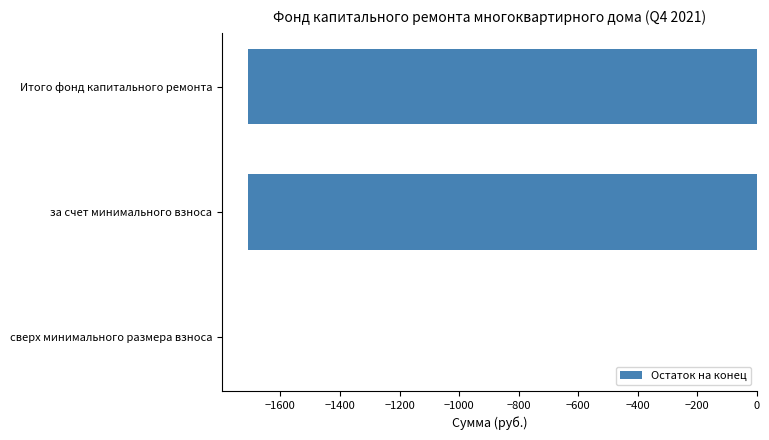

Read the value at Итого фонд капитального ремонта.

-1709.7